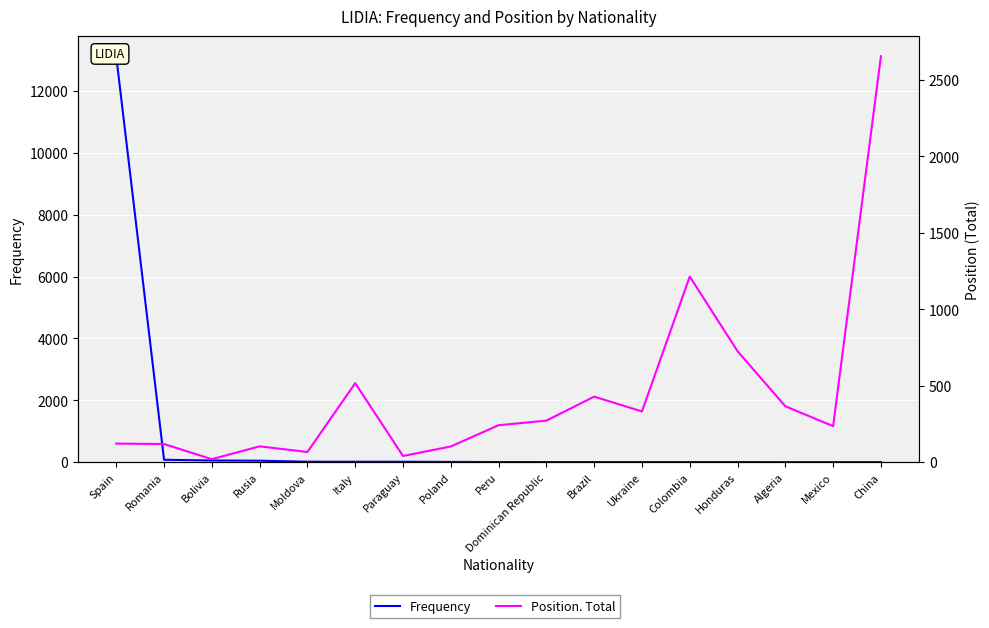

How many data points does each series have?

17